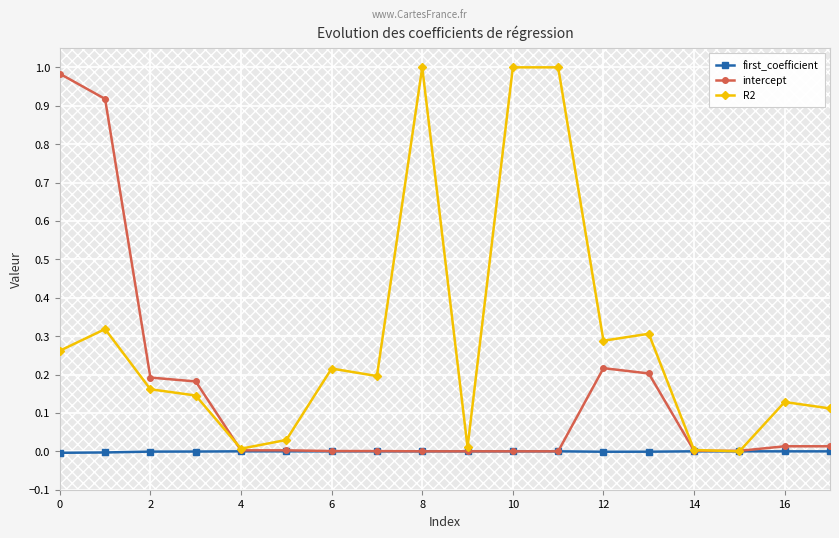

True or false: first_coefficient has more than 2 points higher than both neighbors.

True